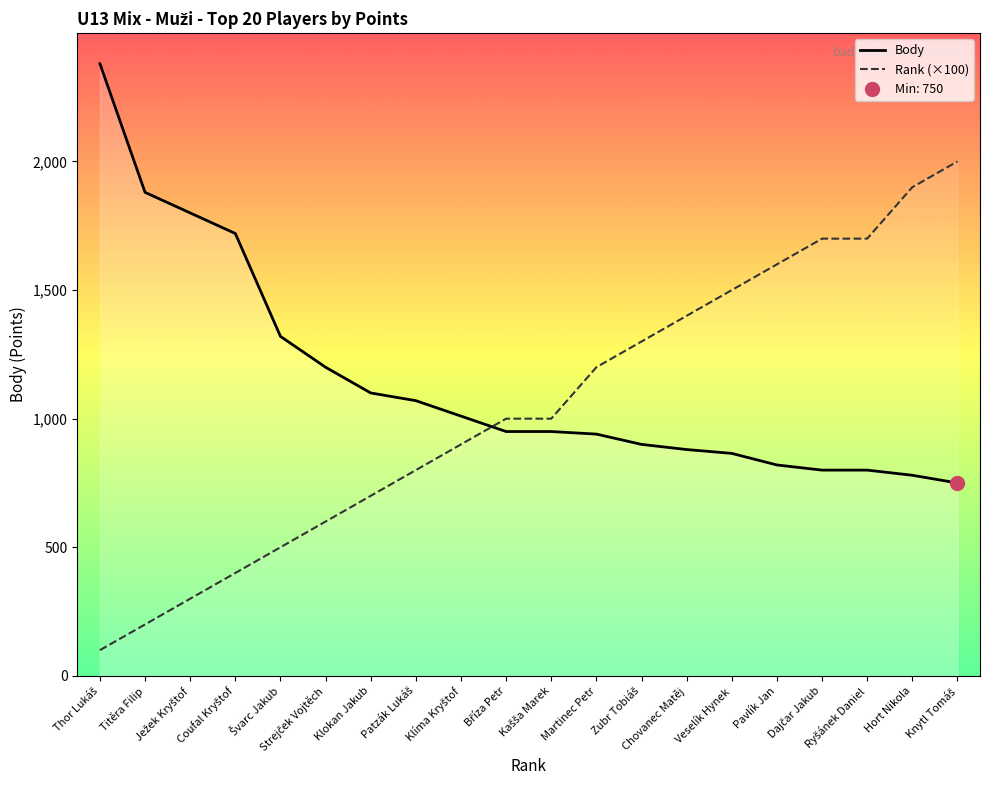

Which category has the lowest value across all series?

Thor Lukáš